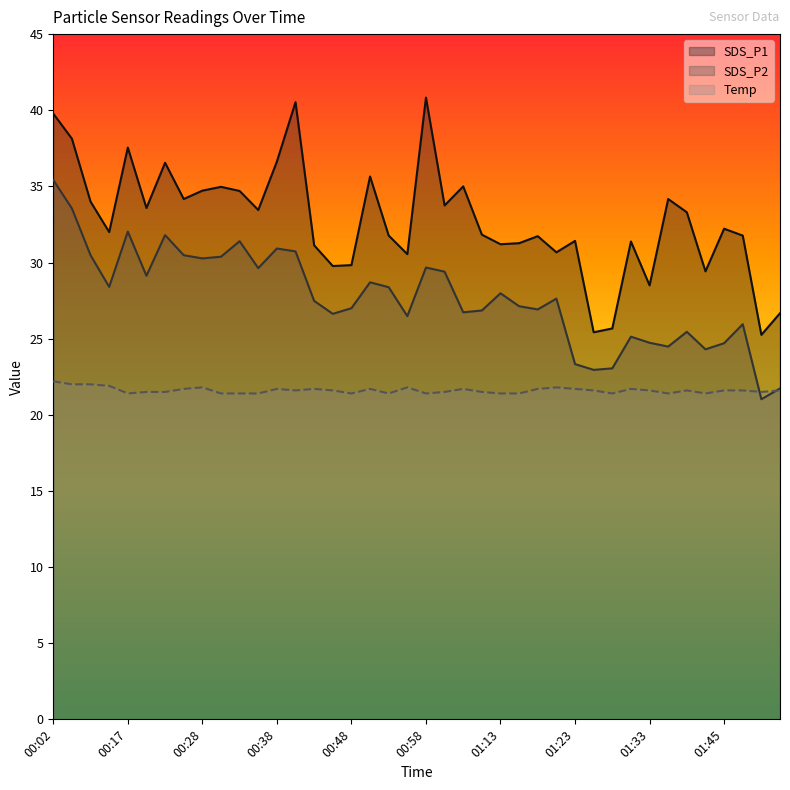

At which category does SDS_P2 reach its first local valley?

00:15